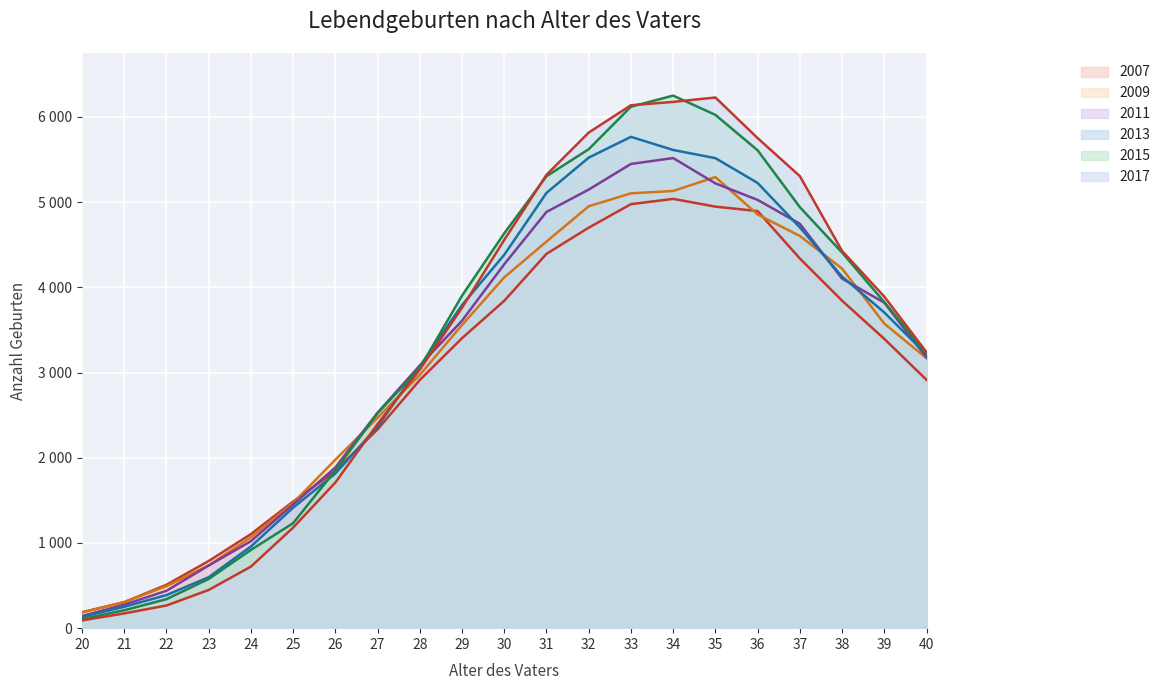

What is the value of the 2017 point at the 2nd from the left?

173